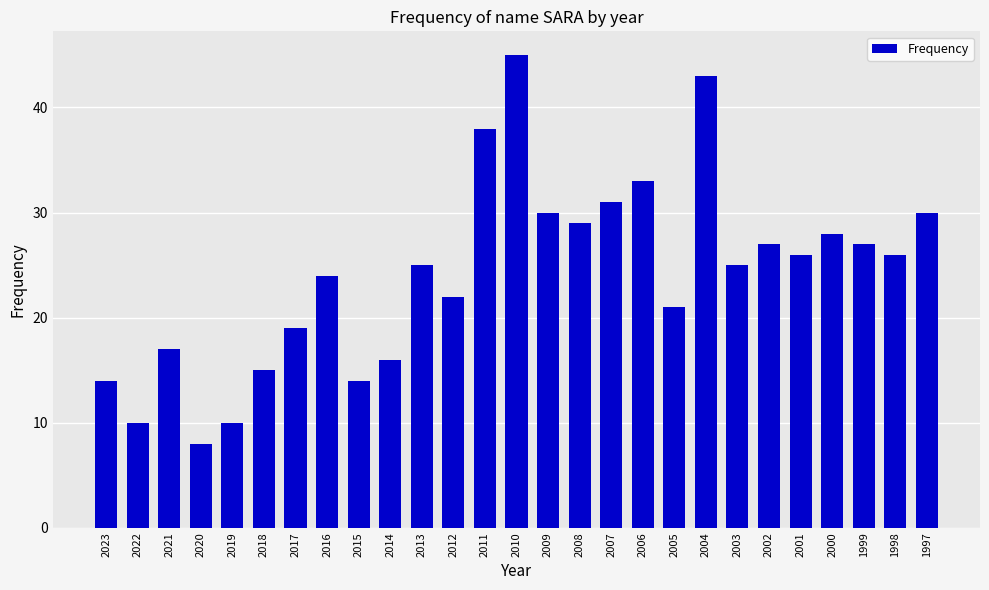

What is the change in value from 2006 to 2005?

-12